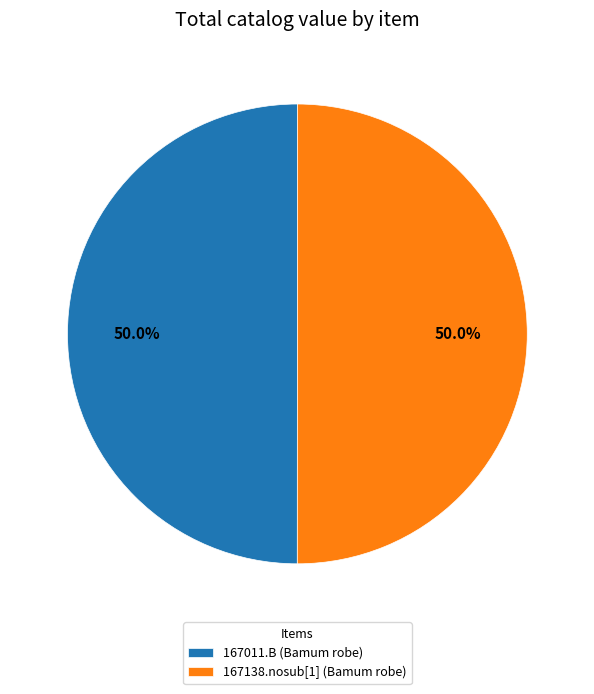

Combined, do 167011.B (Bamum robe) and 167138.nosub[1] (Bamum robe) account for over 50%?

Yes